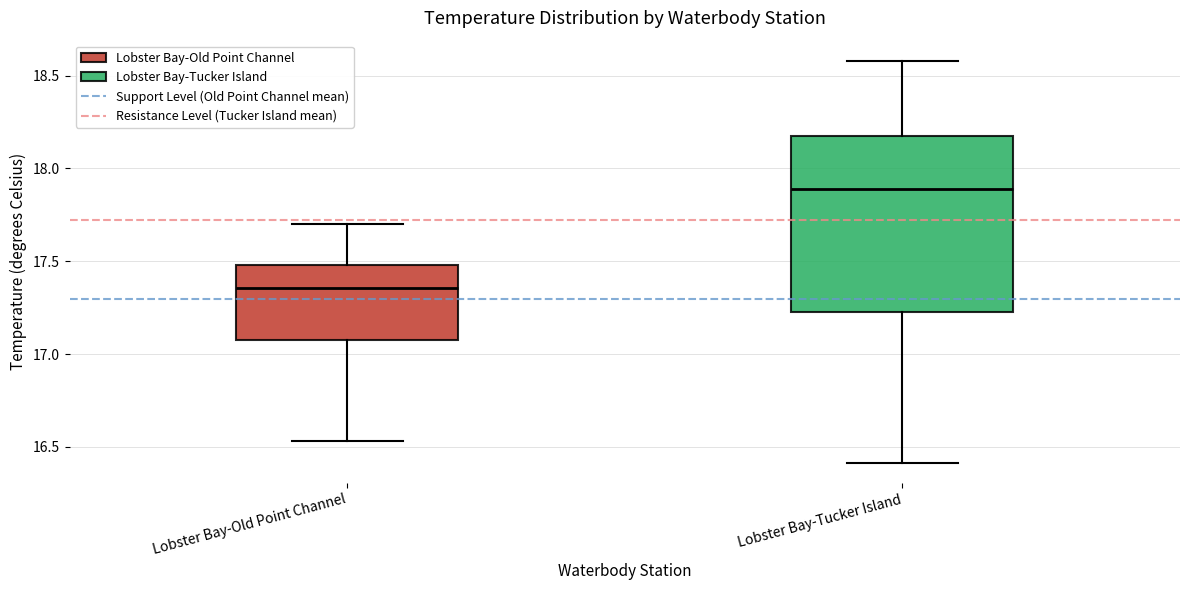

Reading left to right, read every box against the y-axis: the position of its median line, the range the box covers, and the ends of its whiskers. The values are not printed on the chart, so give them approximately, as read against the axis.

Lobster Bay-Old Point Channel: median 17.35, box 17.10 to 17.50, whiskers 16.55 to 17.70
Lobster Bay-Tucker Island: median 17.90, box 17.25 to 18.20, whiskers 16.40 to 18.60